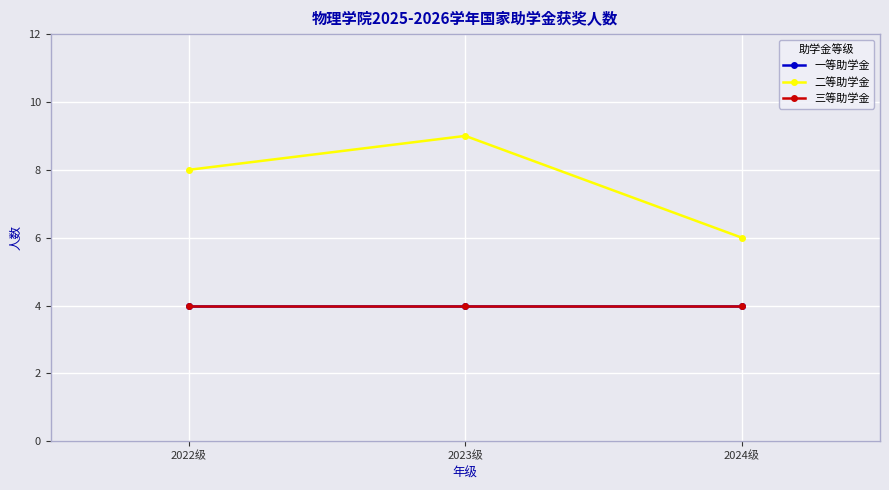

The value of 二等助学金 at 2024级 is 10. True or false?

False